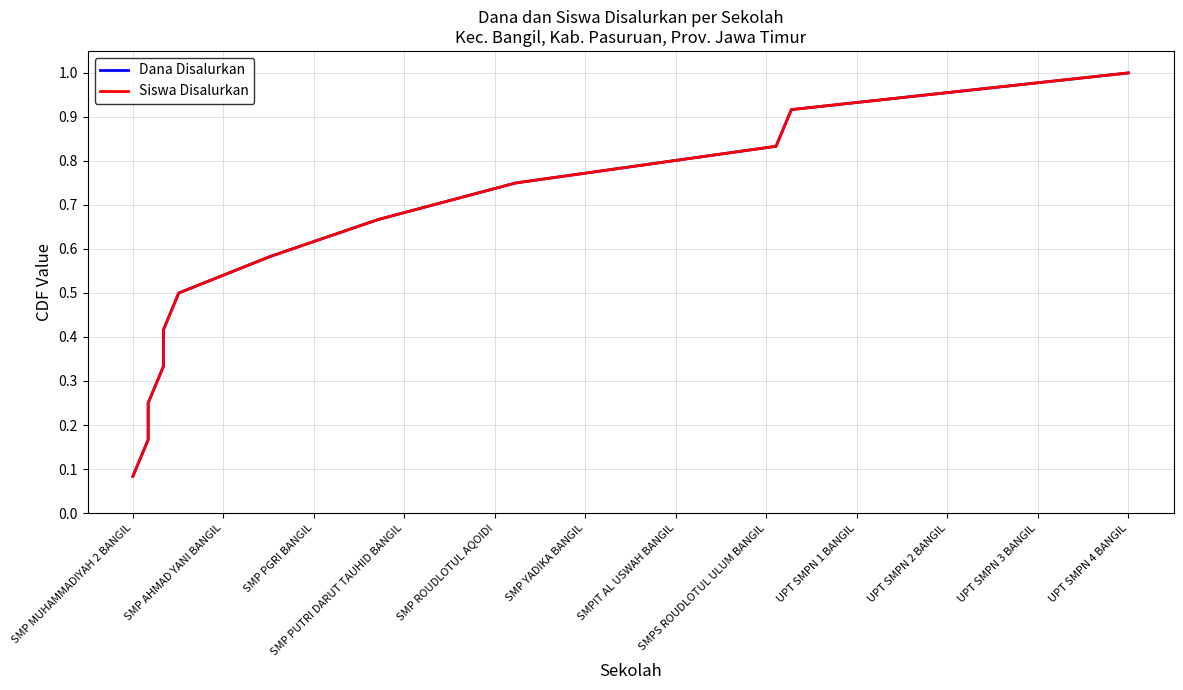

Which series has the largest total across all categories?

Dana Disalurkan